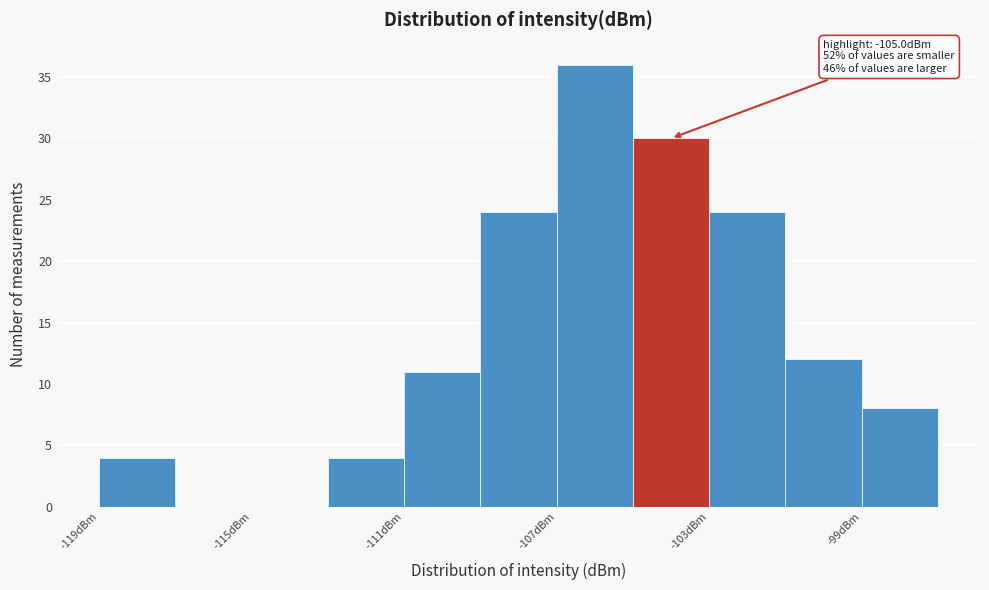

Which range on the x-axis has the tallest bar?

-107 to -105